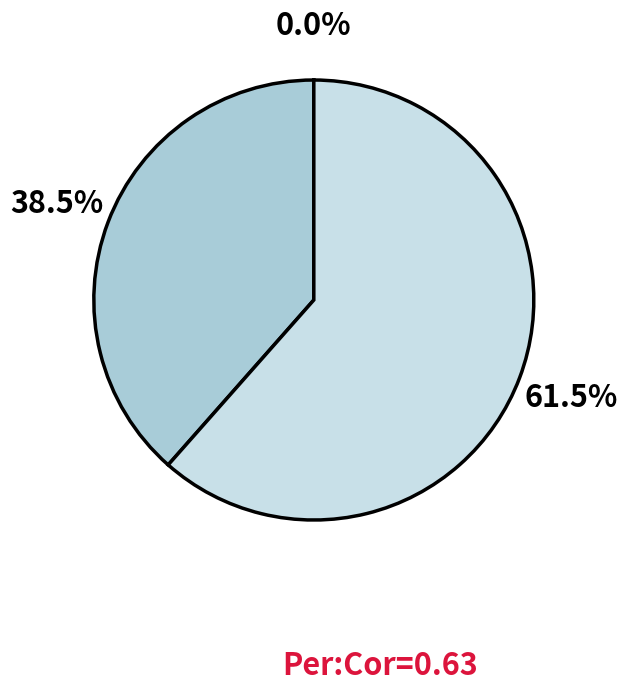

Is there any slice that represents more than half of the pie?

Yes